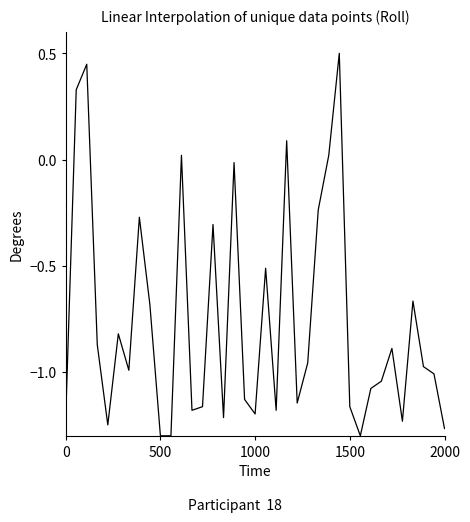

What is the maximum value shown in the chart?

0.5